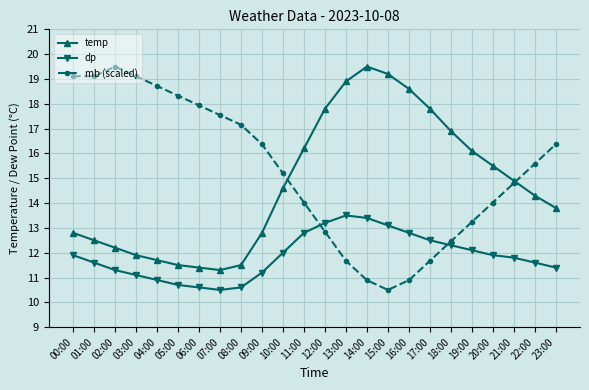

Reading right to left, what are all the values shown in this chart?

temp: 23:00=13.8	22:00=14.3	21:00=14.9	20:00=15.5	19:00=16.1	18:00=16.9	17:00=17.8	16:00=18.6	15:00=19.2	14:00=19.5	13:00=18.9	12:00=17.8	11:00=16.2	10:00=14.6	09:00=12.8	08:00=11.5	07:00=11.3	06:00=11.4	05:00=11.5	04:00=11.7	03:00=11.9	02:00=12.2	01:00=12.5	00:00=12.8
dp: 23:00=11.4	22:00=11.6	21:00=11.8	20:00=11.9	19:00=12.1	18:00=12.3	17:00=12.5	16:00=12.8	15:00=13.1	14:00=13.4	13:00=13.5	12:00=13.2	11:00=12.8	10:00=12.0	09:00=11.2	08:00=10.6	07:00=10.5	06:00=10.6	05:00=10.7	04:00=10.9	03:00=11.1	02:00=11.3	01:00=11.6	00:00=11.9
mb (scaled): 23:00=16.4	22:00=15.6	21:00=14.8	20:00=14.0	19:00=13.2	18:00=12.5	17:00=11.7	16:00=10.9	15:00=10.5	14:00=10.9	13:00=11.7	12:00=12.8	11:00=14.0	10:00=15.2	09:00=16.4	08:00=17.2	07:00=17.5	06:00=17.9	05:00=18.3	04:00=18.7	03:00=19.1	02:00=19.5	01:00=19.1	00:00=19.1